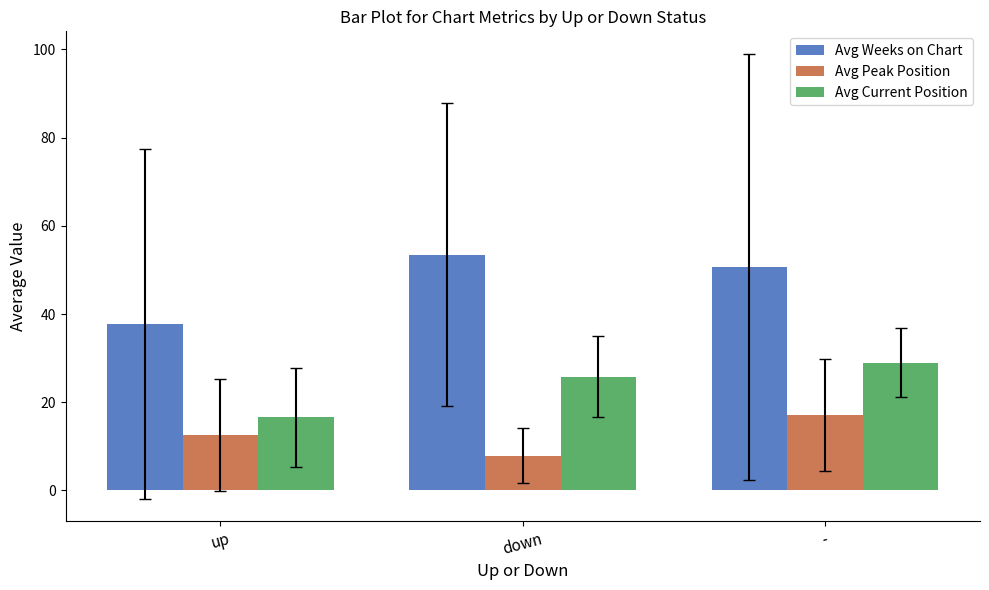

What is the maximum value for Avg Current Position?

29.0